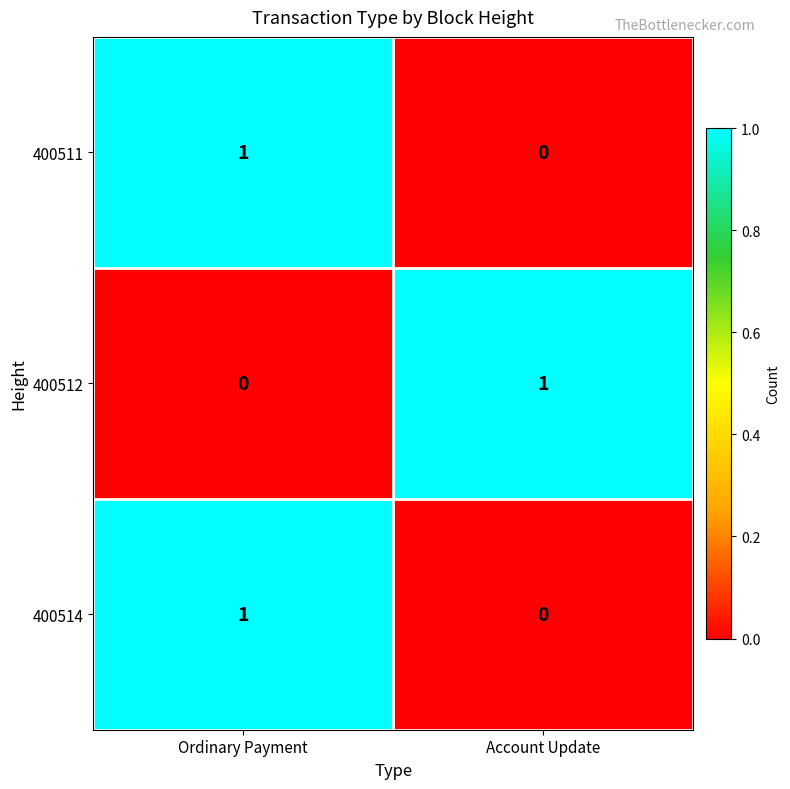

Which category has the lowest value in the 400512 series?

Ordinary Payment